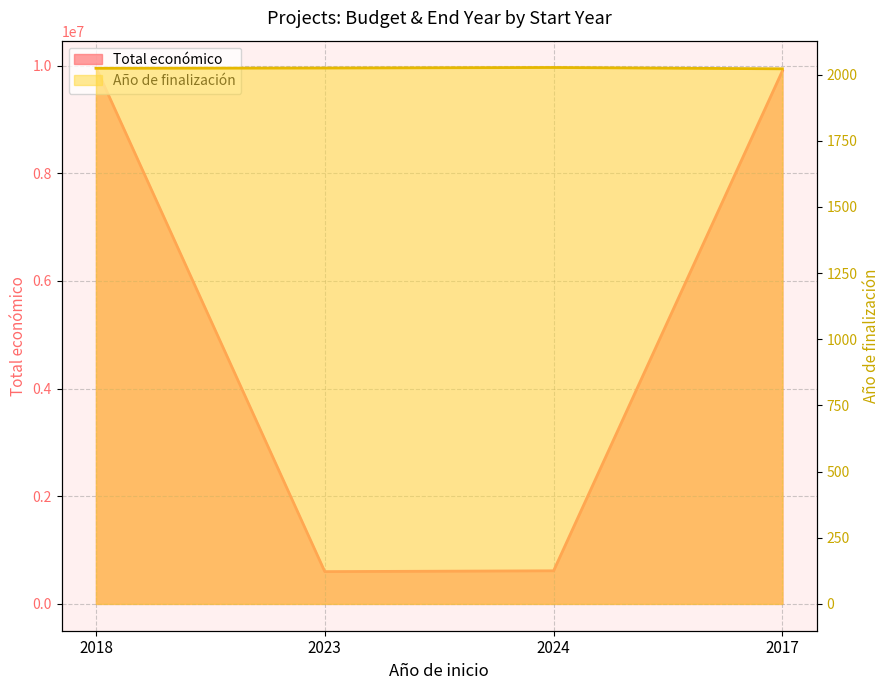

Does the chart have visible grid lines?

Yes